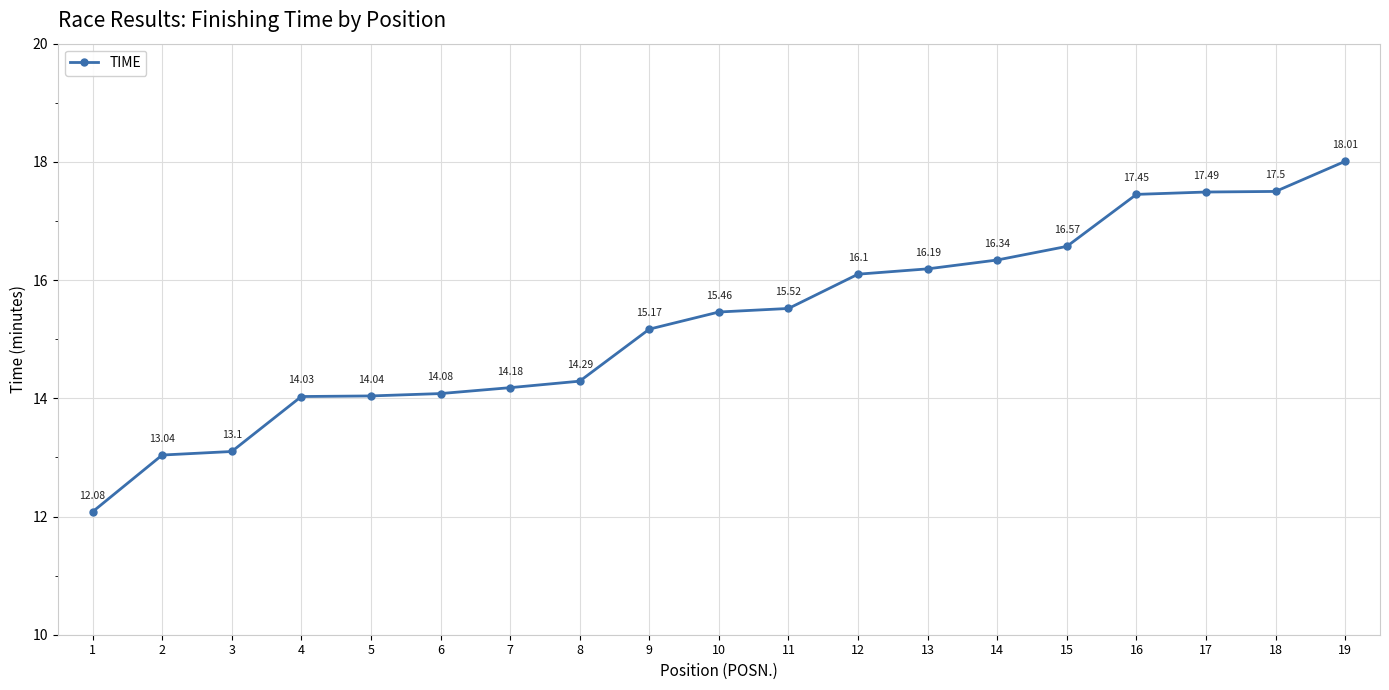

List the labels in order of value, largest first.

19, 18, 17, 16, 15, 14, 13, 12, 11, 10, 9, 8, 7, 6, 5, 4, 3, 2, 1